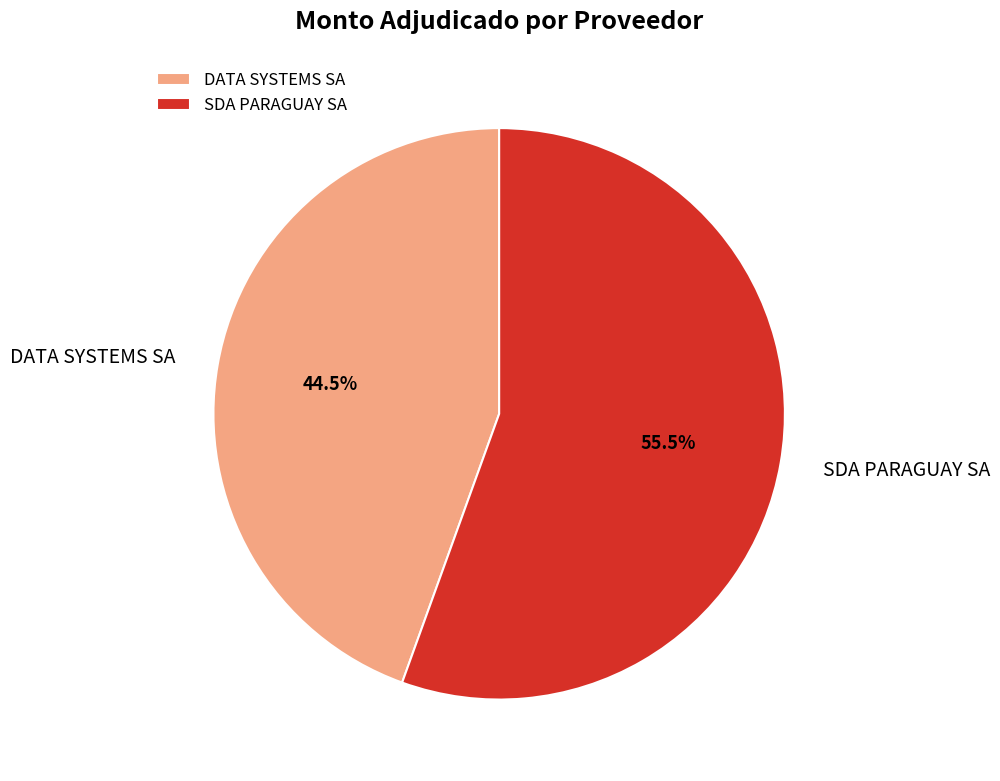

Do DATA SYSTEMS SA and SDA PARAGUAY SA together represent more than half of the pie?

Yes